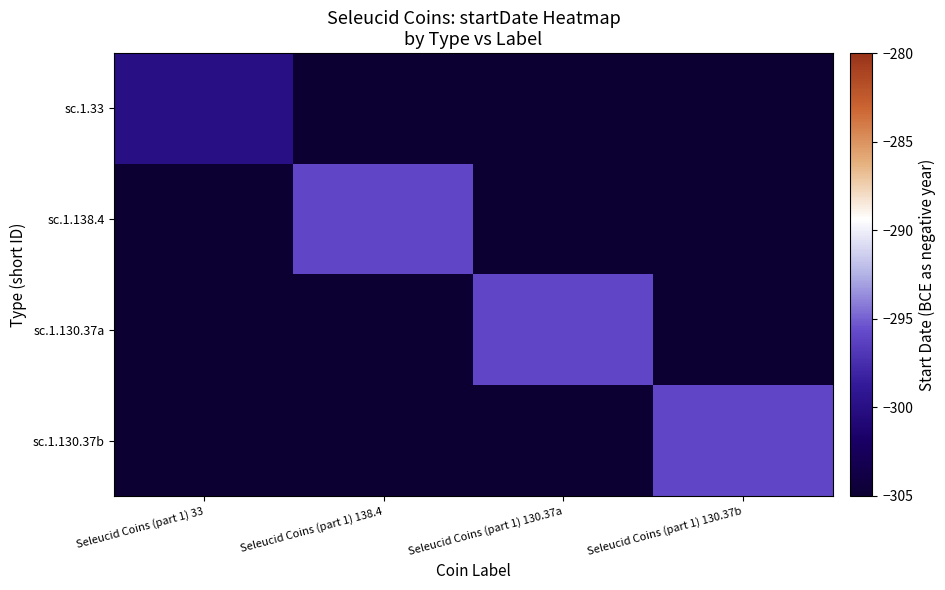

What is the maximum value shown in the chart?

-296